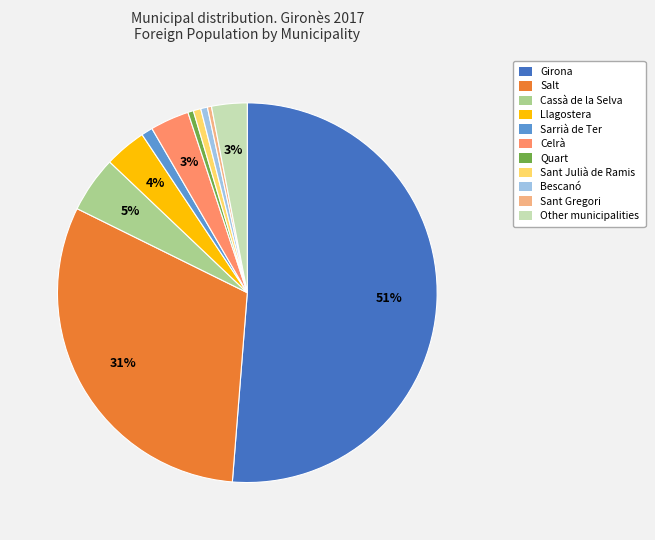

Which category has the biggest portion of the pie?

Girona